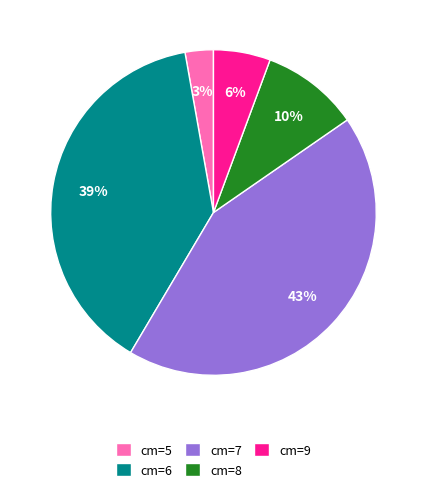

Combined, do cm=7 and cm=9 account for over 50%?

No